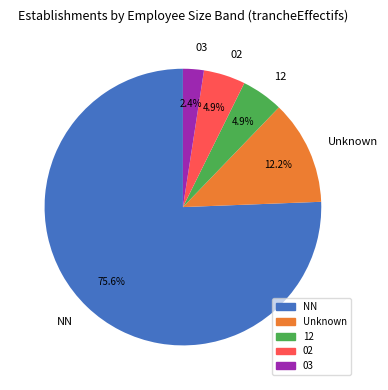

How many segments does this pie chart have?

5